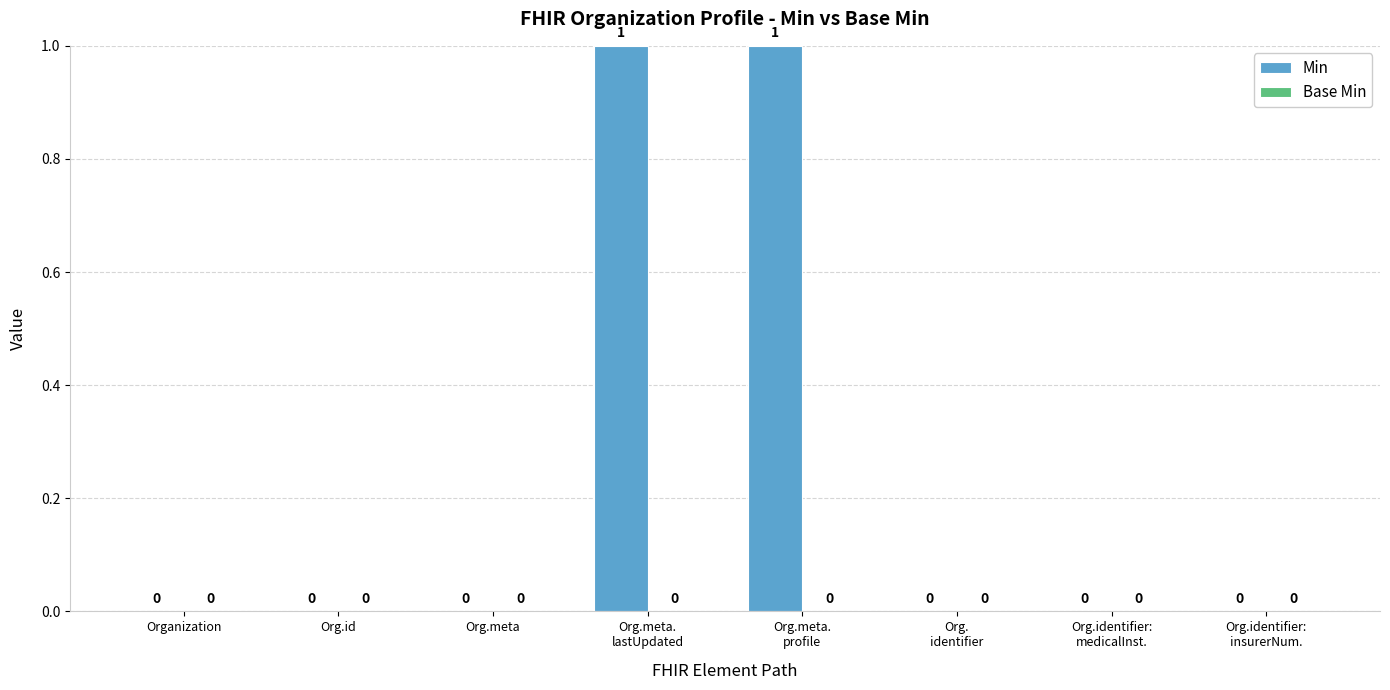

Is it true that the value at Organization is 1?

False